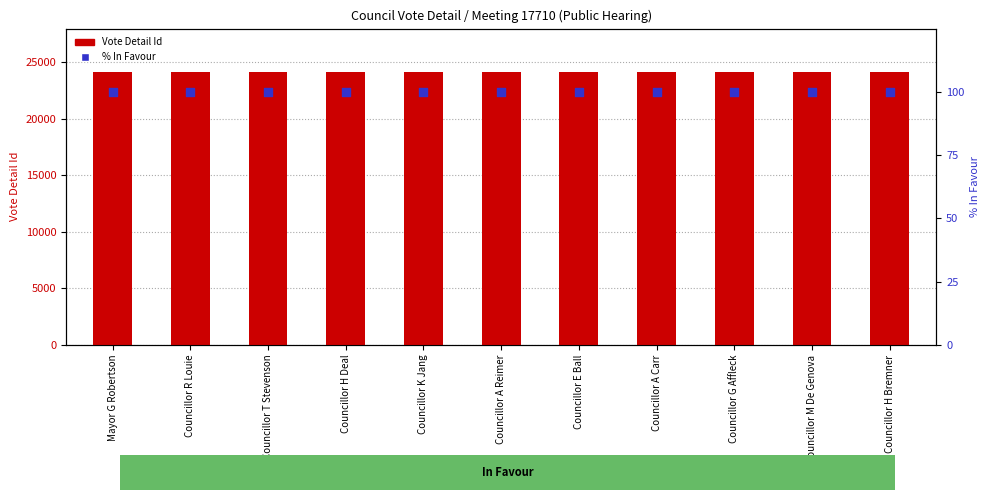

Is the value of Vote Detail Id at Mayor G Robertson greater than the value of % In Favour at Councillor H Bremner?

Yes